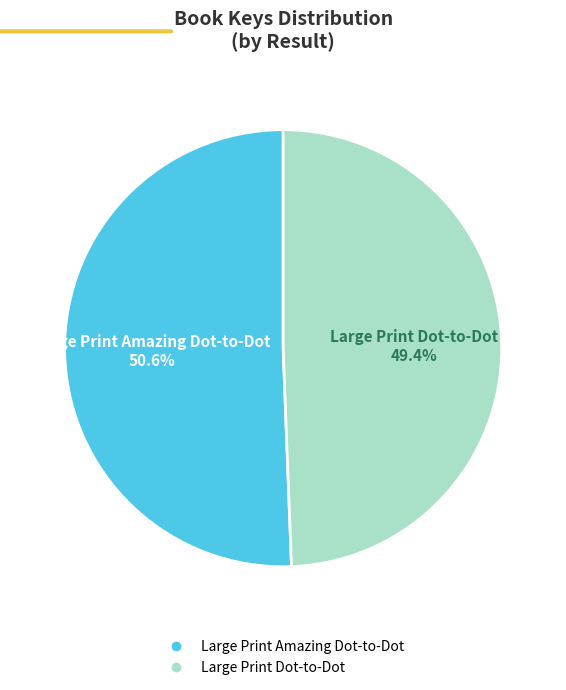

Does Large Print Dot-to-Dot account for over 50% of the chart?

No